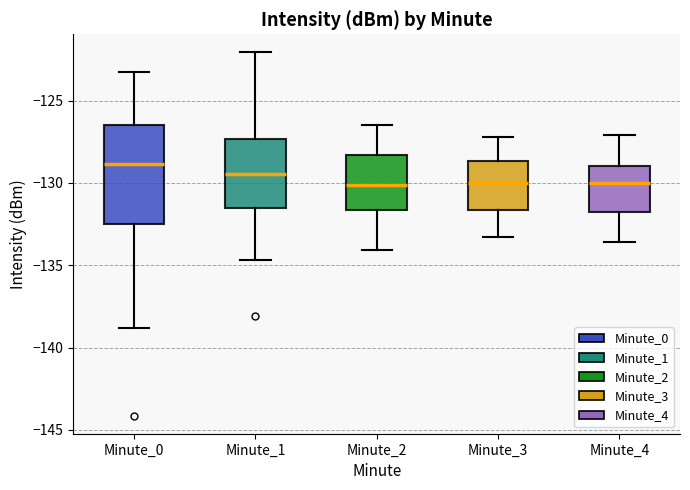

Reading left to right, read every box against the y-axis: the position of its median line, the range the box covers, and the ends of its whiskers. The values are not printed on the chart, so give them approximately, as read against the axis.

Minute_0: median -129.0, box -132.5 to -126.5, whiskers -139.0 to -123.5
Minute_1: median -129.5, box -131.5 to -127.5, whiskers -134.5 to -122.0
Minute_2: median -130.0, box -131.5 to -128.5, whiskers -134.0 to -126.5
Minute_3: median -130.0, box -131.5 to -128.5, whiskers -133.5 to -127.0
Minute_4: median -130.0, box -131.5 to -129.0, whiskers -133.5 to -127.0